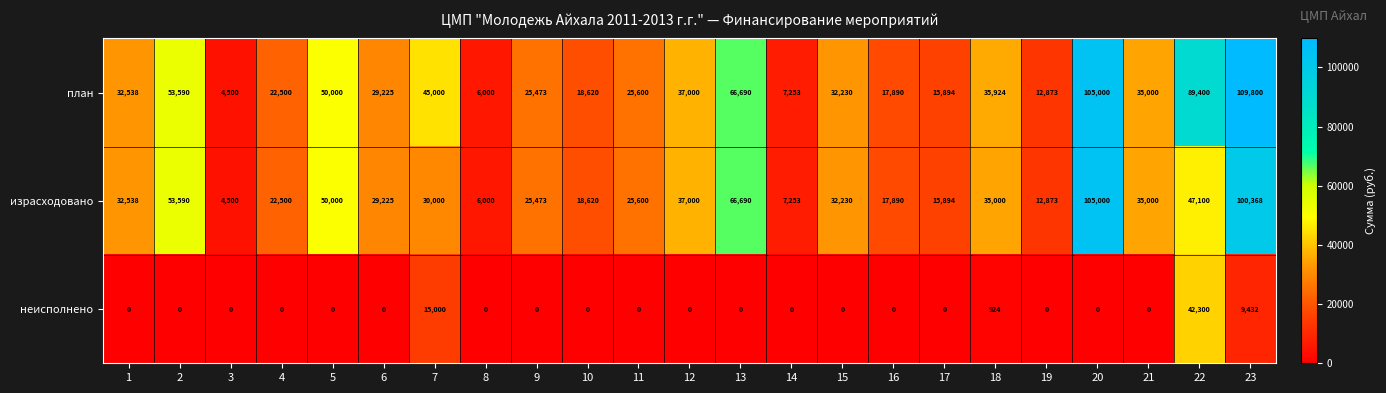

Which series has the widest spread of values?

план